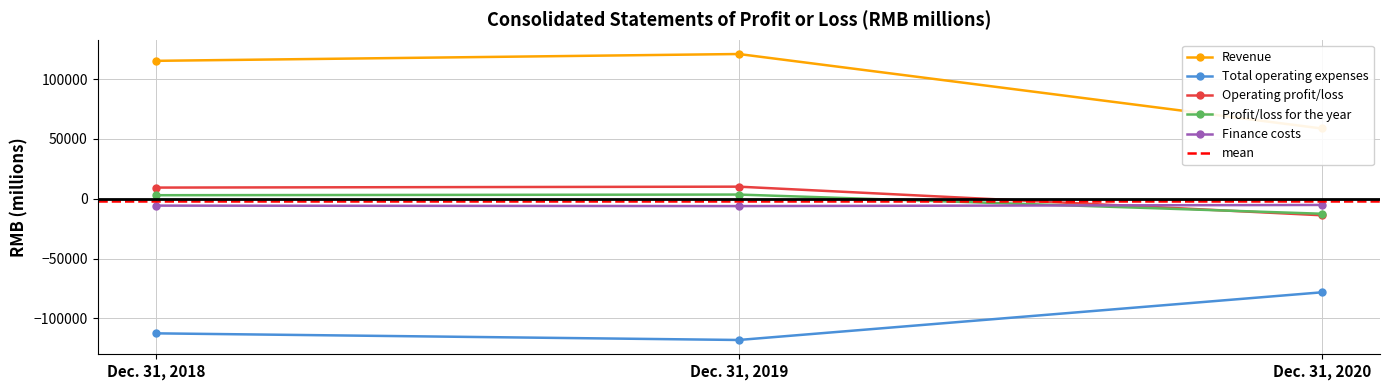

How many values in Operating profit/loss are below zero?

1